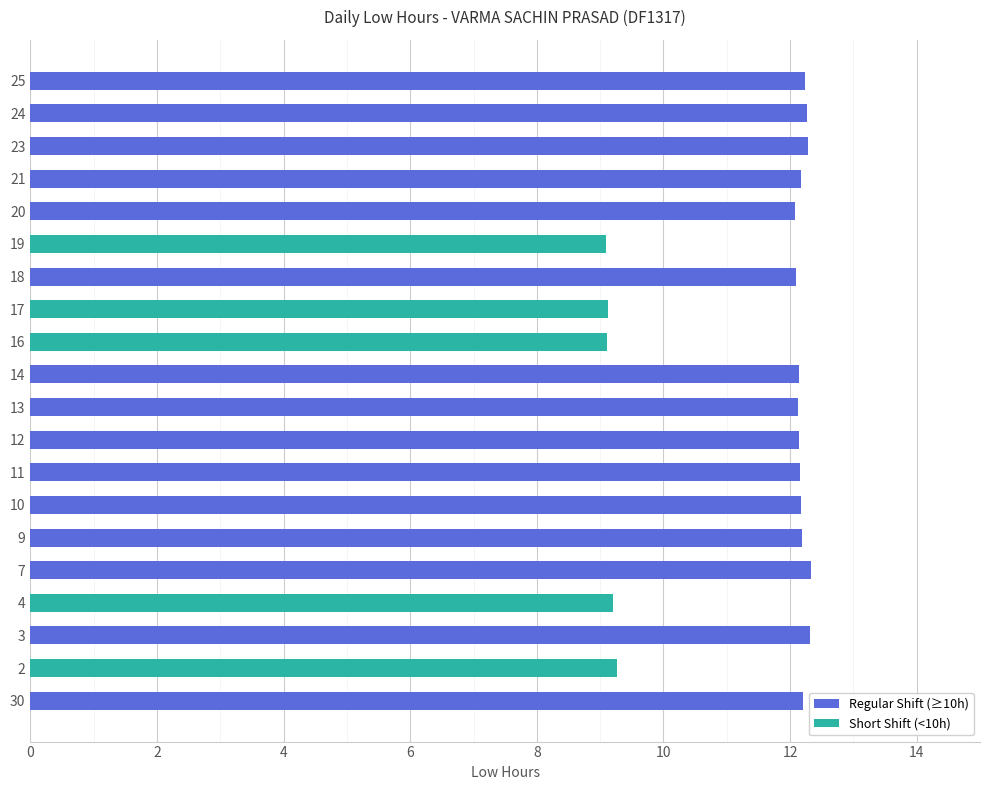

How many bars are there in total?

20